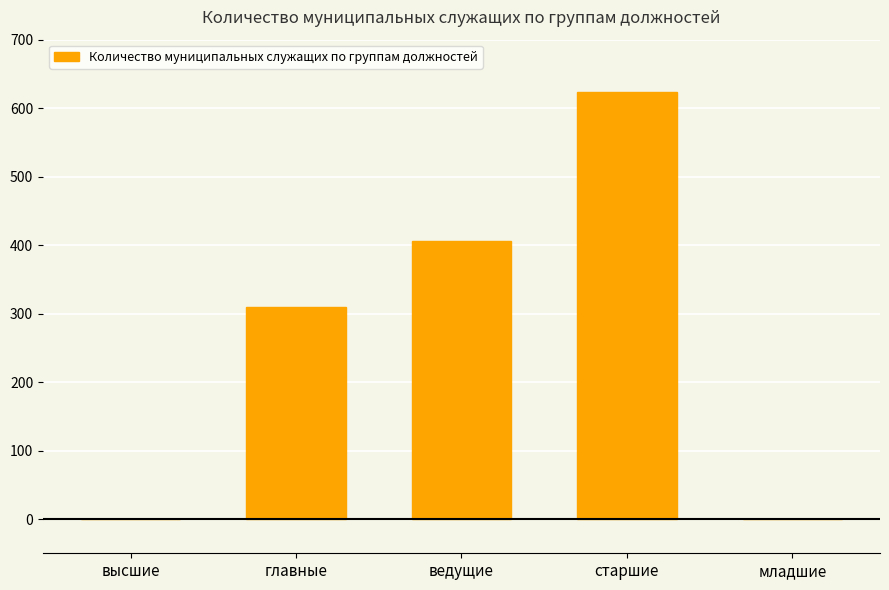

Which label corresponds to the largest value in the chart?

старшие